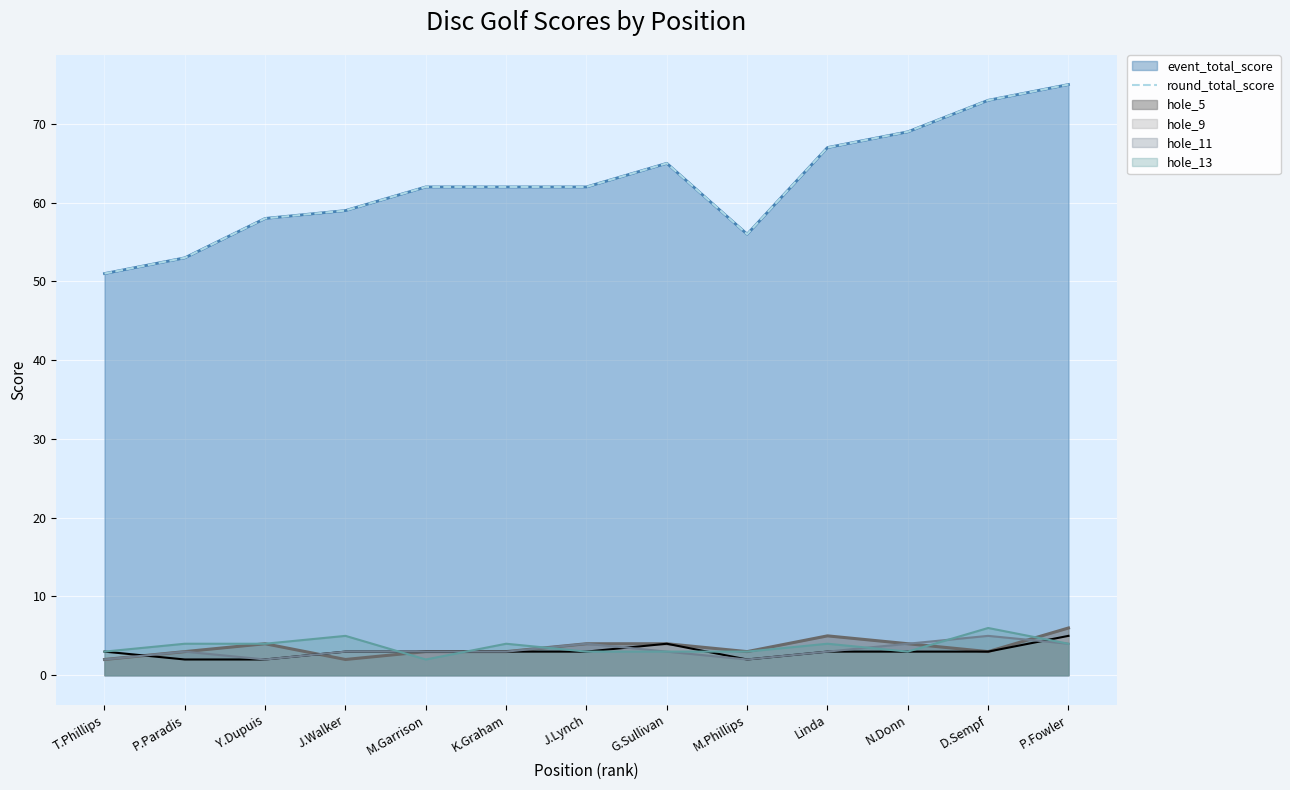

Reading left to right, transcribe all the data shown in this chart.

T.Phillips=51	P.Paradis=53	Y.Dupuis=58	J.Walker=59	M.Garrison=62	K.Graham=62	J.Lynch=62	G.Sullivan=65	M.Phillips=56	Linda=67	N.Donn=69	D.Sempf=73	P.Fowler=75